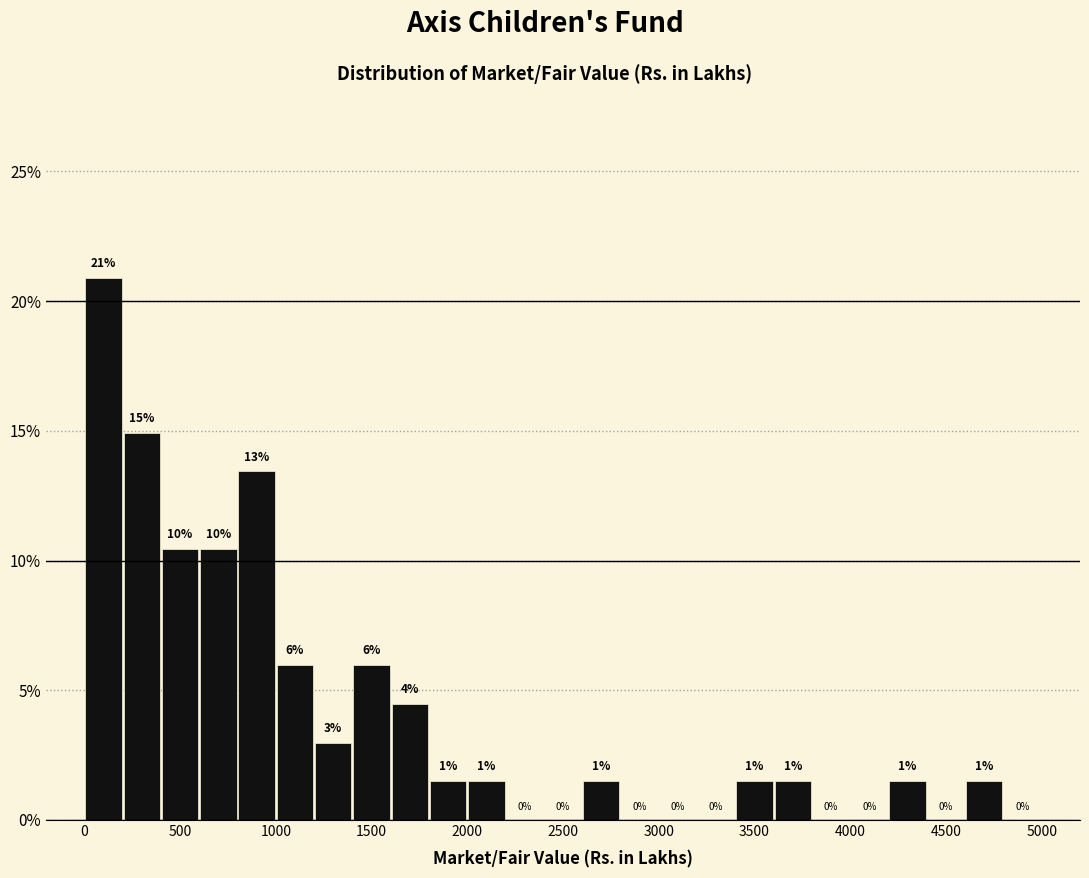

Which range on the x-axis has the tallest bar?

0 to 200